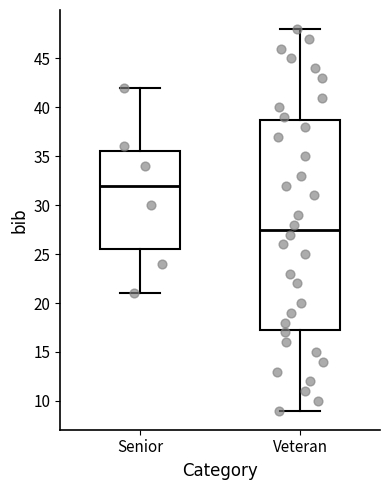

Comparing the boxes themselves (not the whiskers), which one is the tallest?

Veteran